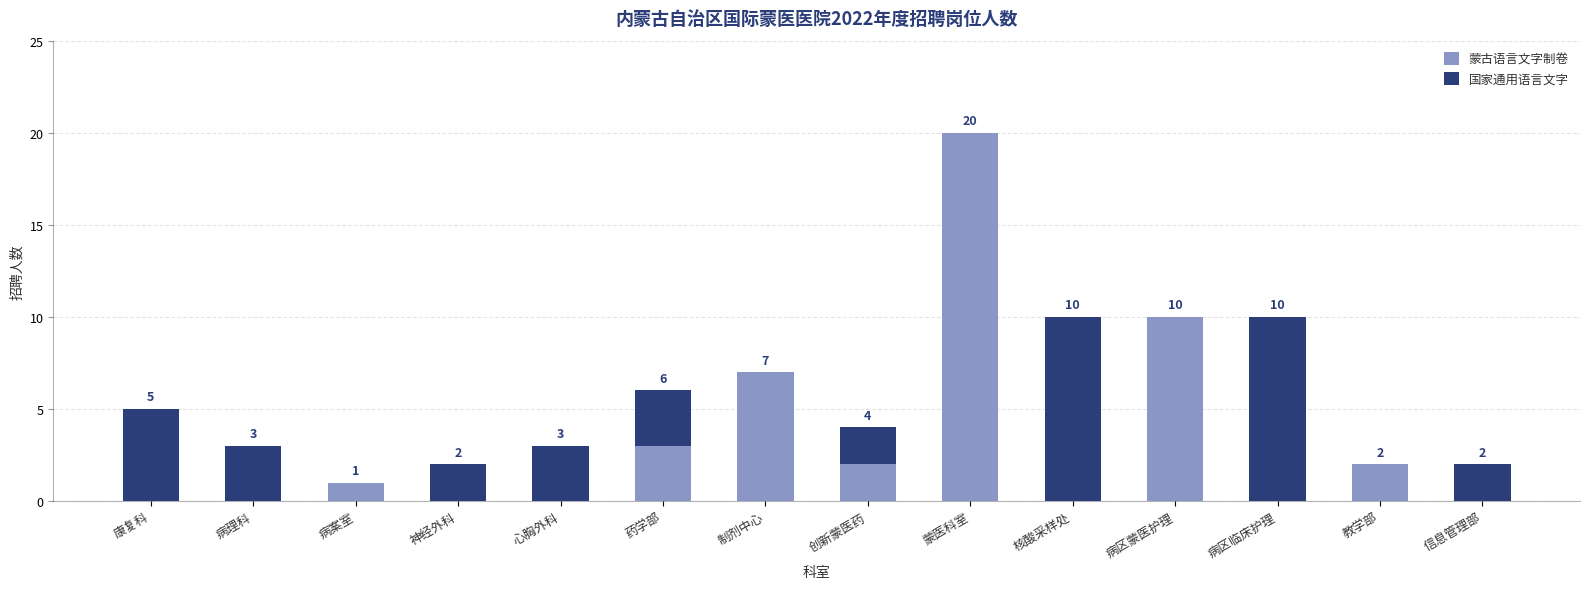

At which label does 蒙古语言文字制卷 reach its peak?

蒙医科室